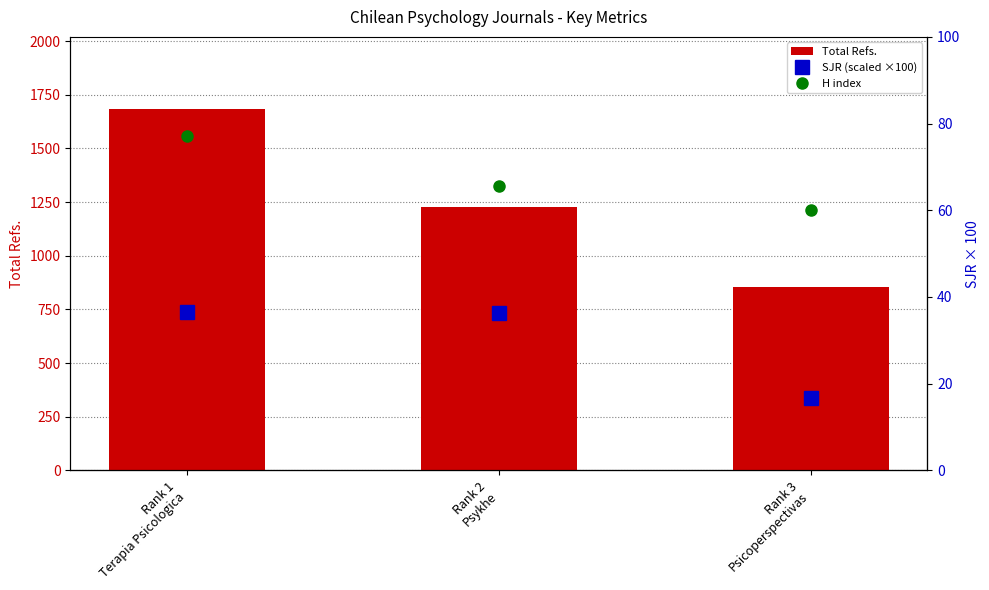

Which series changed the most between Rank 2
Psykhe and Rank 3
Psicoperspectivas?

Total Refs.